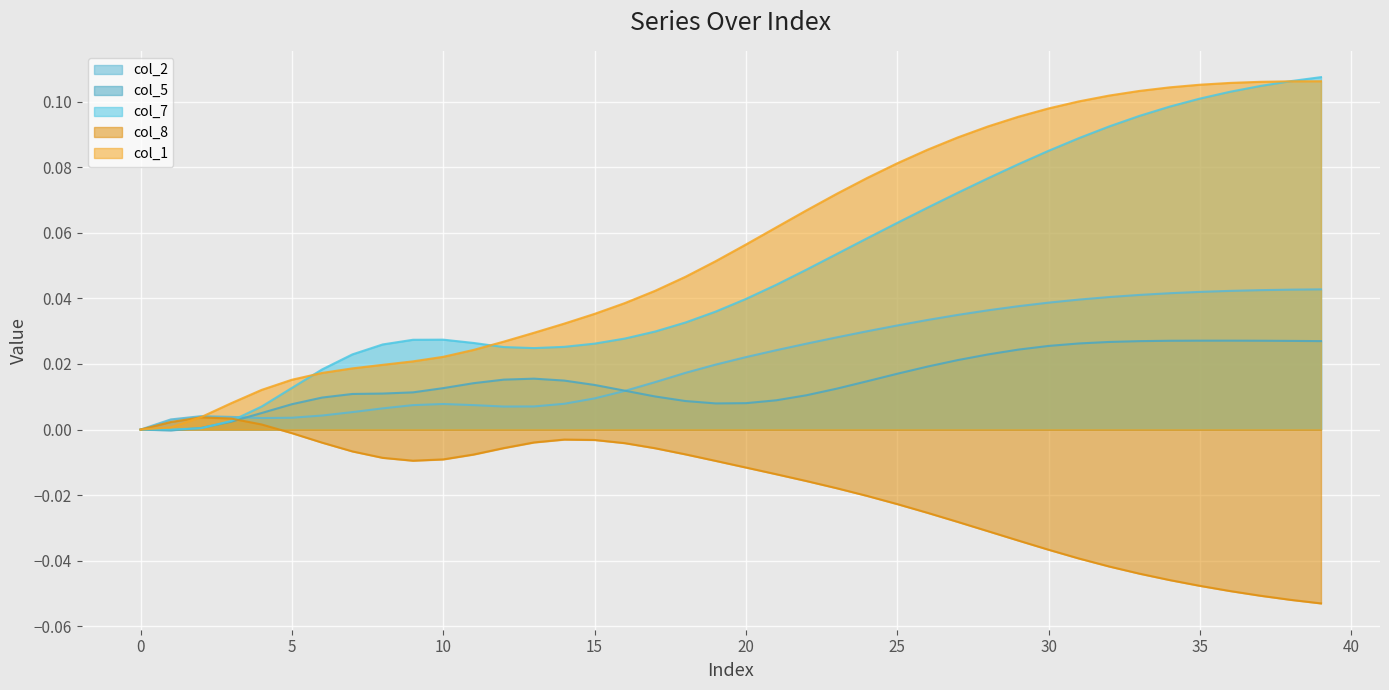

Reading right to left, transcribe all the data shown in this chart.

col_2: 0.0	0.0	0.0	0.0	0.0	0.0	0.0	0.0	0.0	0.0	0.0	0.0	0.0	0.0	0.0	0.0	0.0	0.0	0.0	0.0	0.0	0.0	0.0	0.0	0.0	0.0	0.0	0.0	0.0	0.0	0.0	0.0	0.0	0.0	0.0	0.0	0.0	0.0	0.0	-0.0
col_5: 0.0	0.0	0.0	0.0	0.0	0.0	0.0	0.0	0.0	0.0	0.0	0.0	0.0	0.0	0.0	0.0	0.0	0.0	0.0	0.0	0.0	0.0	0.0	0.0	0.0	0.0	0.0	0.0	0.0	0.0	0.0	0.0	0.0	0.0	0.0	0.0	0.0	0.0	-0.0	0.0
col_7: 0.1	0.1	0.1	0.1	0.1	0.1	0.1	0.1	0.1	0.1	0.1	0.1	0.1	0.1	0.1	0.1	0.1	0.0	0.0	0.0	0.0	0.0	0.0	0.0	0.0	0.0	0.0	0.0	0.0	0.0	0.0	0.0	0.0	0.0	0.0	0.0	0.0	0.0	0.0	0.0
col_8: -0.1	-0.1	-0.1	-0.0	-0.0	-0.0	-0.0	-0.0	-0.0	-0.0	-0.0	-0.0	-0.0	-0.0	-0.0	-0.0	-0.0	-0.0	-0.0	-0.0	-0.0	-0.0	-0.0	-0.0	-0.0	-0.0	-0.0	-0.0	-0.0	-0.0	-0.0	-0.0	-0.0	-0.0	-0.0	0.0	0.0	0.0	0.0	0.0
col_1: 0.1	0.1	0.1	0.1	0.1	0.1	0.1	0.1	0.1	0.1	0.1	0.1	0.1	0.1	0.1	0.1	0.1	0.1	0.1	0.1	0.1	0.0	0.0	0.0	0.0	0.0	0.0	0.0	0.0	0.0	0.0	0.0	0.0	0.0	0.0	0.0	0.0	0.0	0.0	0.0